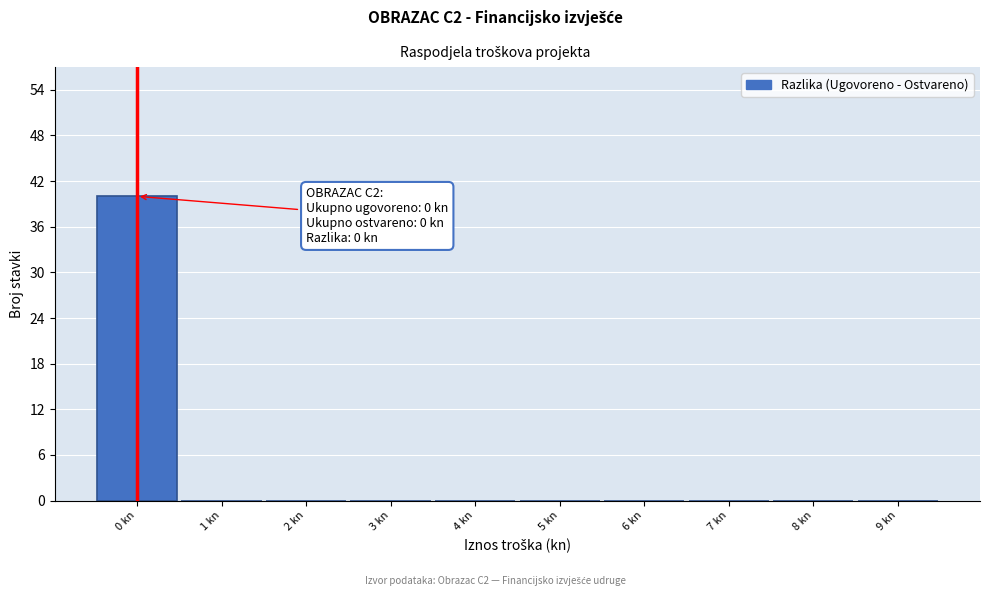

Over which range of the x-axis is the bar tallest?

-0.5 to 0.5